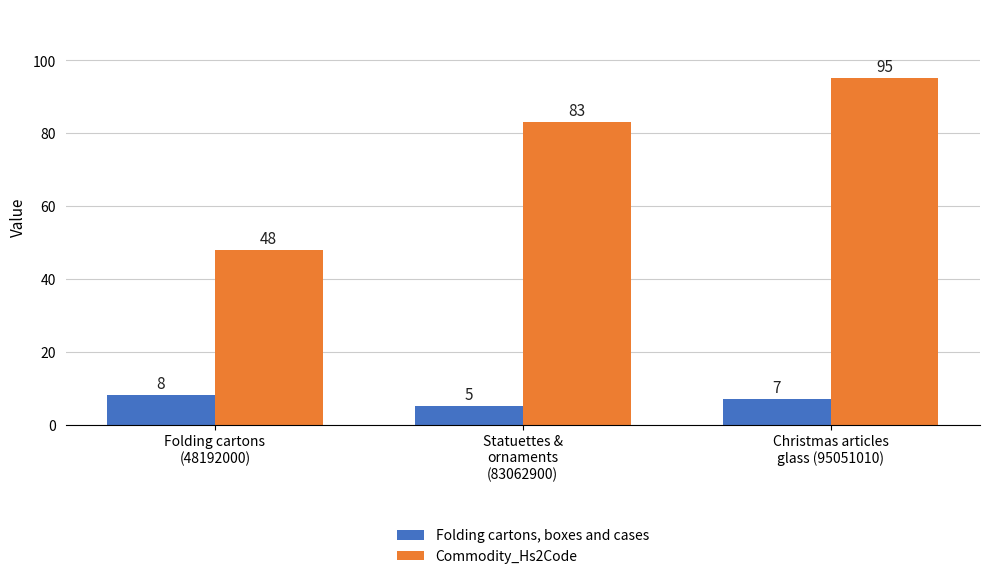

How many distinct data groups are displayed?

2